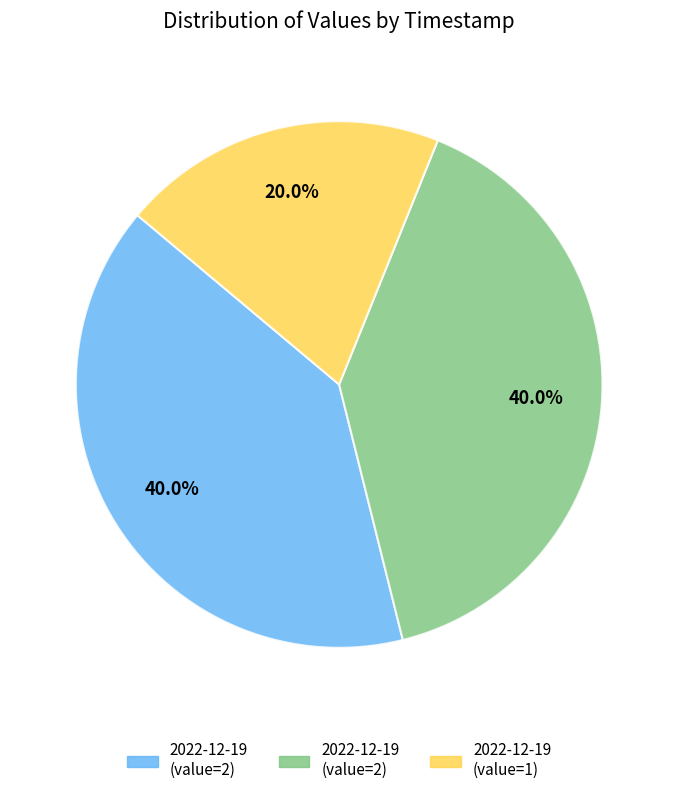

Does any single category account for the majority?

No